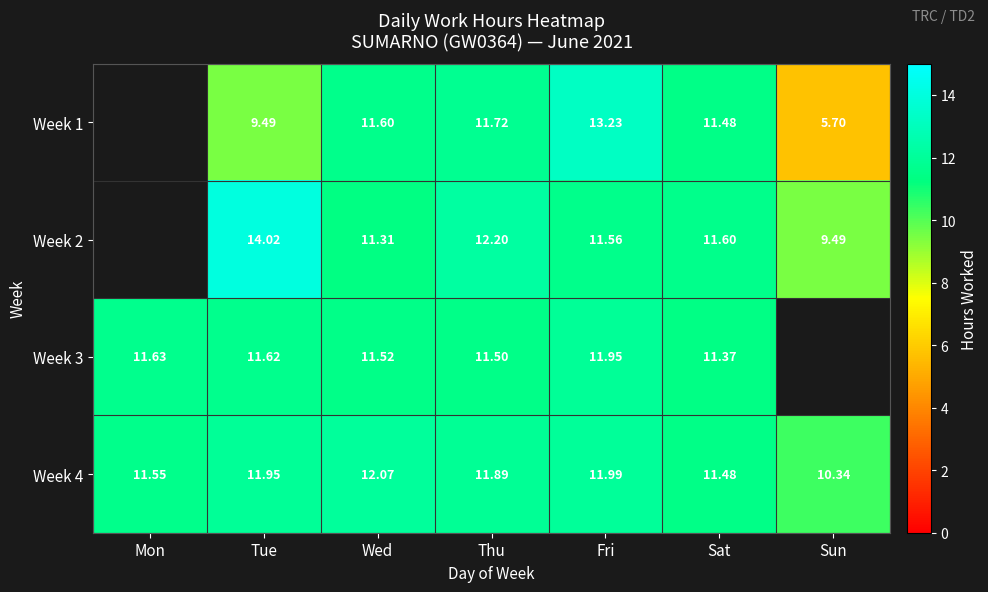

Is it true that Week 1 equals 9.5 at Tue?

True